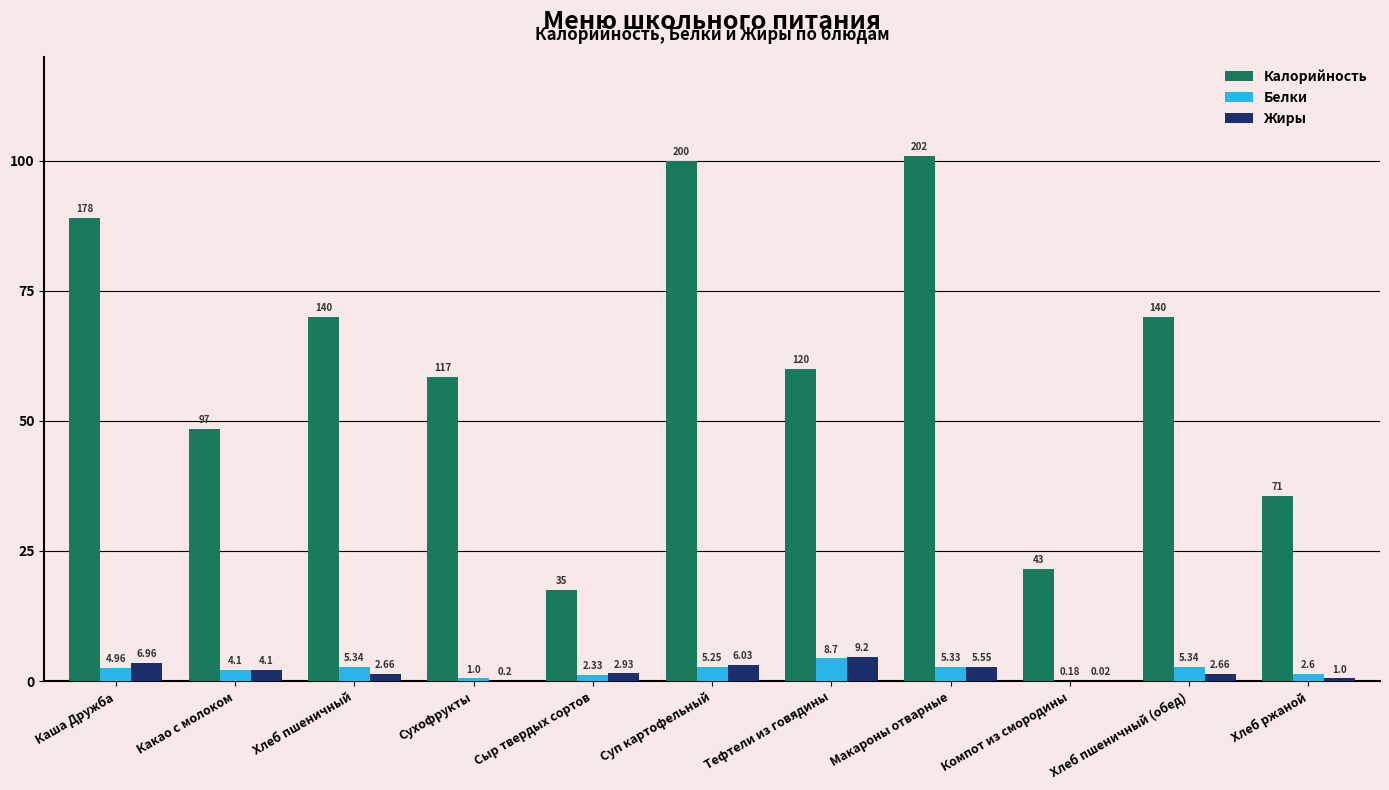

What are all the series names shown in the legend?

Калорийность, Белки, Жиры